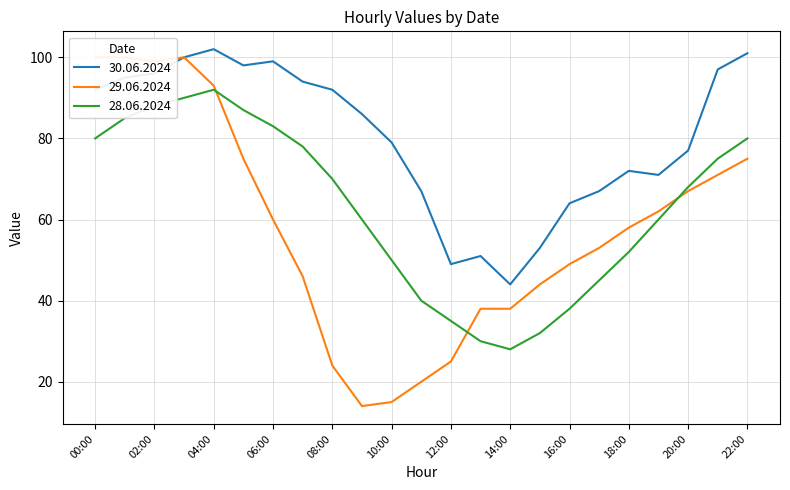

How many interior local valleys does the 29.06.2024 series have?

2